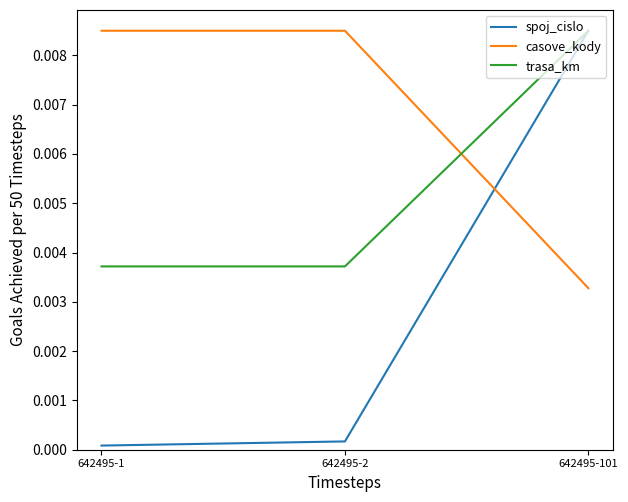

Does the chart have visible grid lines?

No